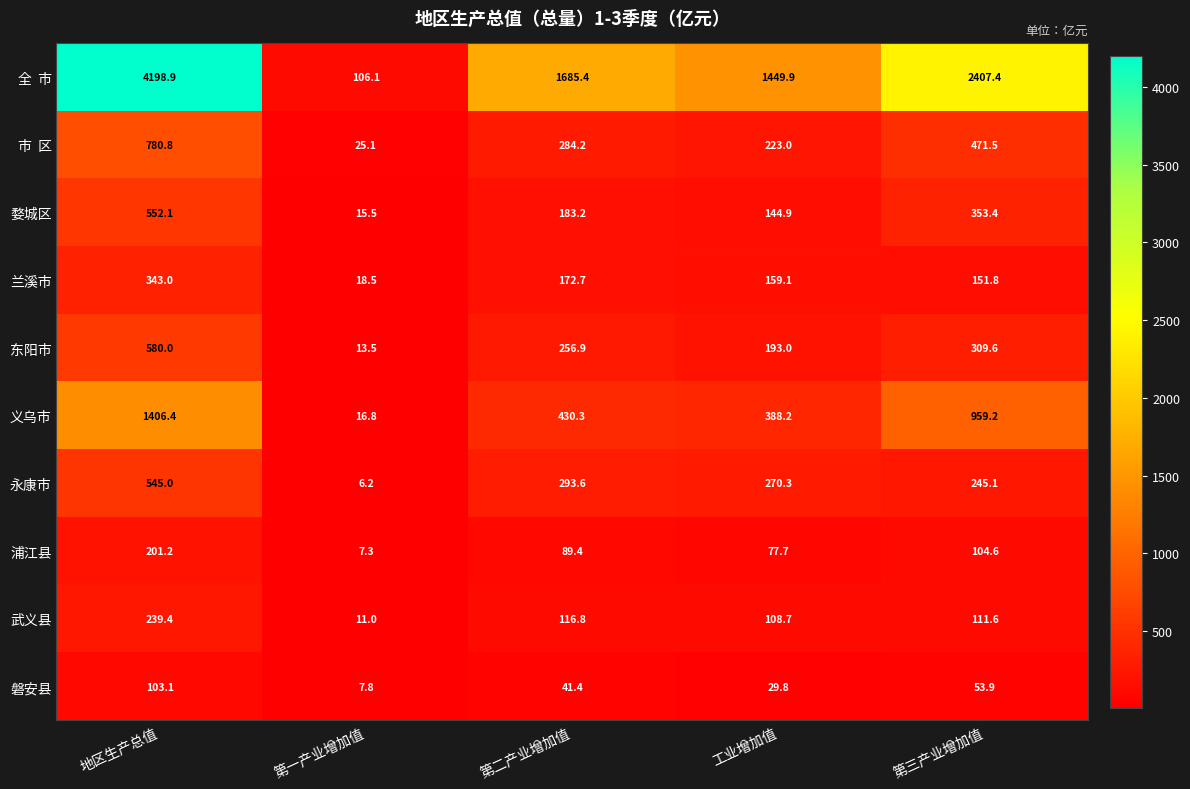

What is the spread (max minus min) of values at 第三产业增加值?

2353.5